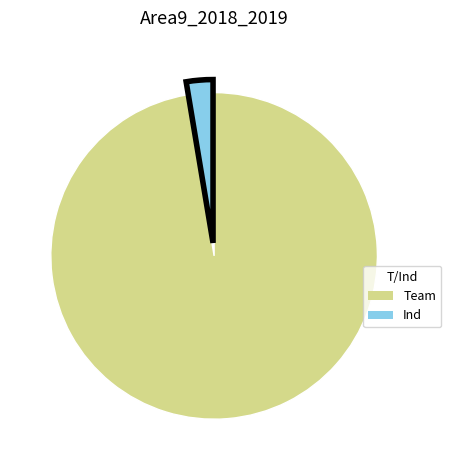

How many slices are in this pie chart?

2